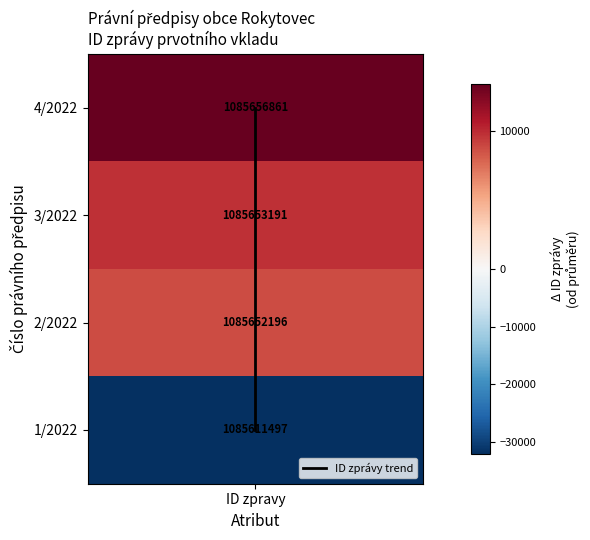

Is it true that the value at ID zpravy is 1?

False